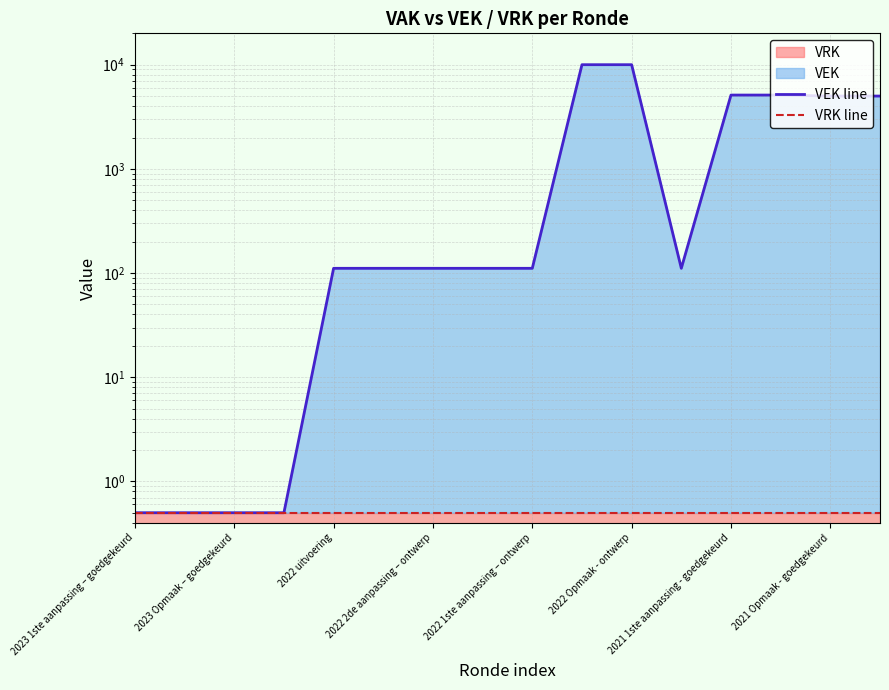

What is the label of the 2nd point from the left?

2023 Opmaak – goedgekeurd